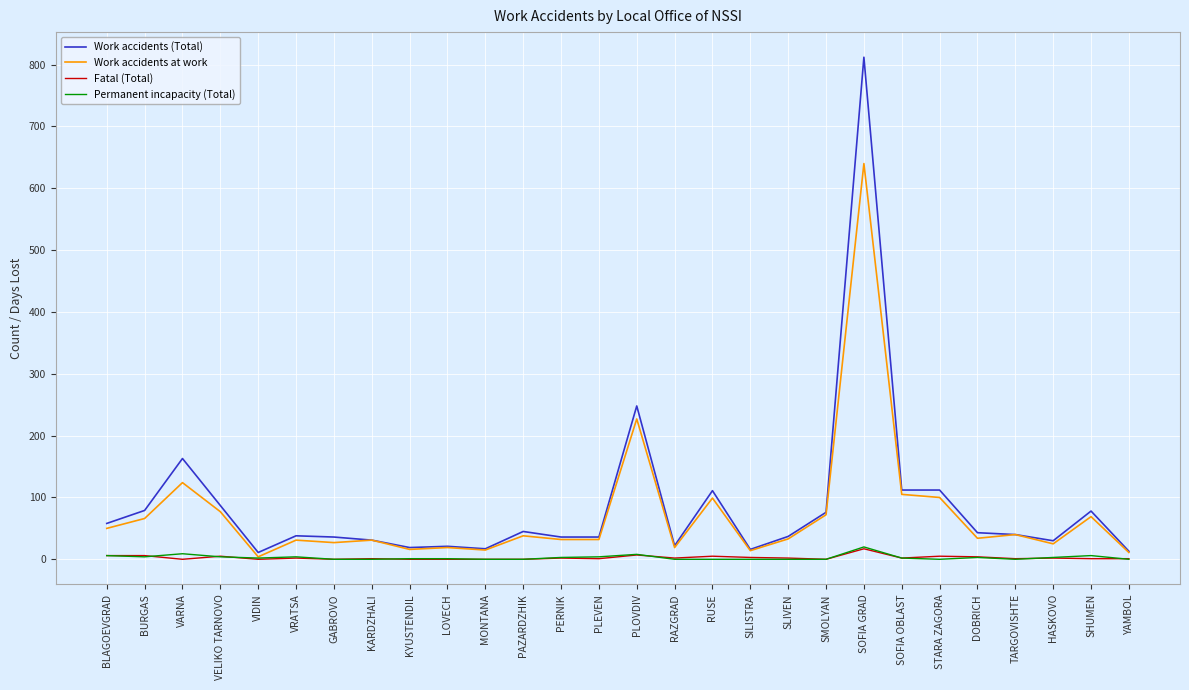

What is the greatest value displayed?

812